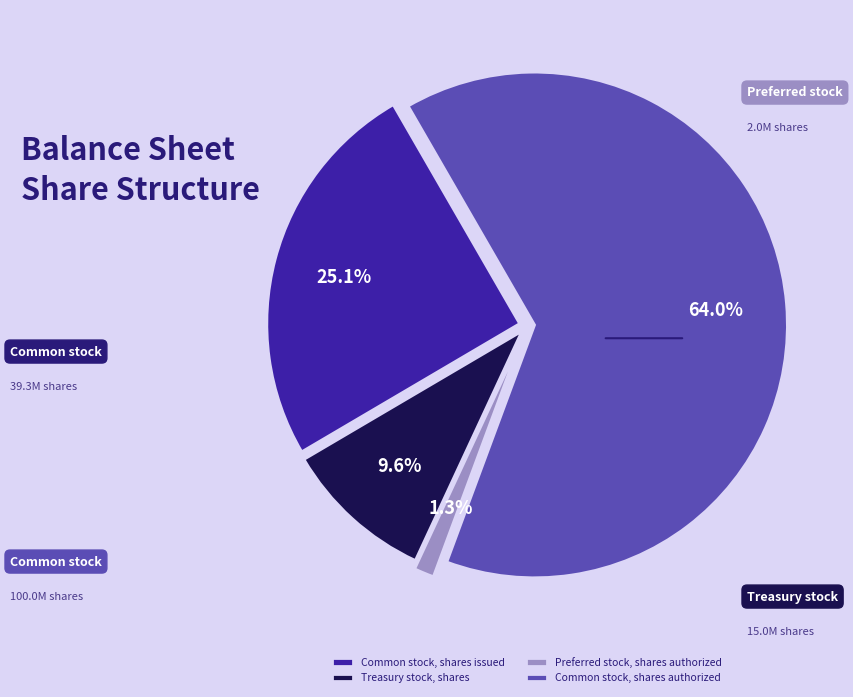

Which slice represents more than half of the pie?

Common stock, shares authorized